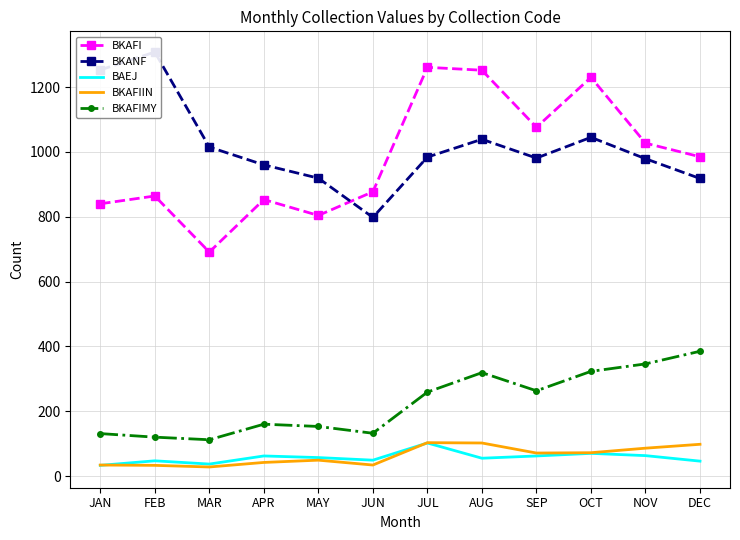

Which series changed the most between MAY and JUL?

BKAFI